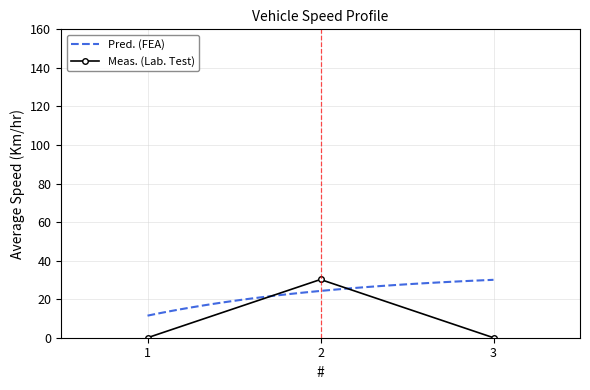

The value at 3 is 0.0. True or false?

True